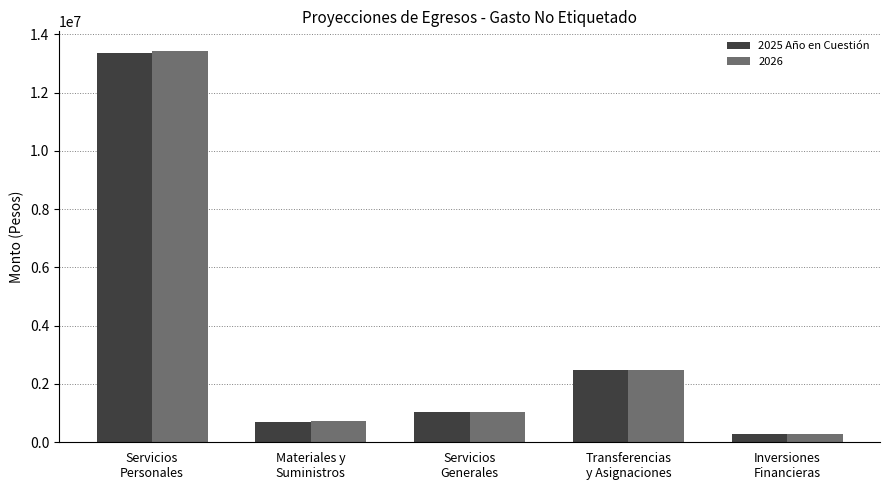

At which category does the chart reach its peak across all series?

Servicios
Personales